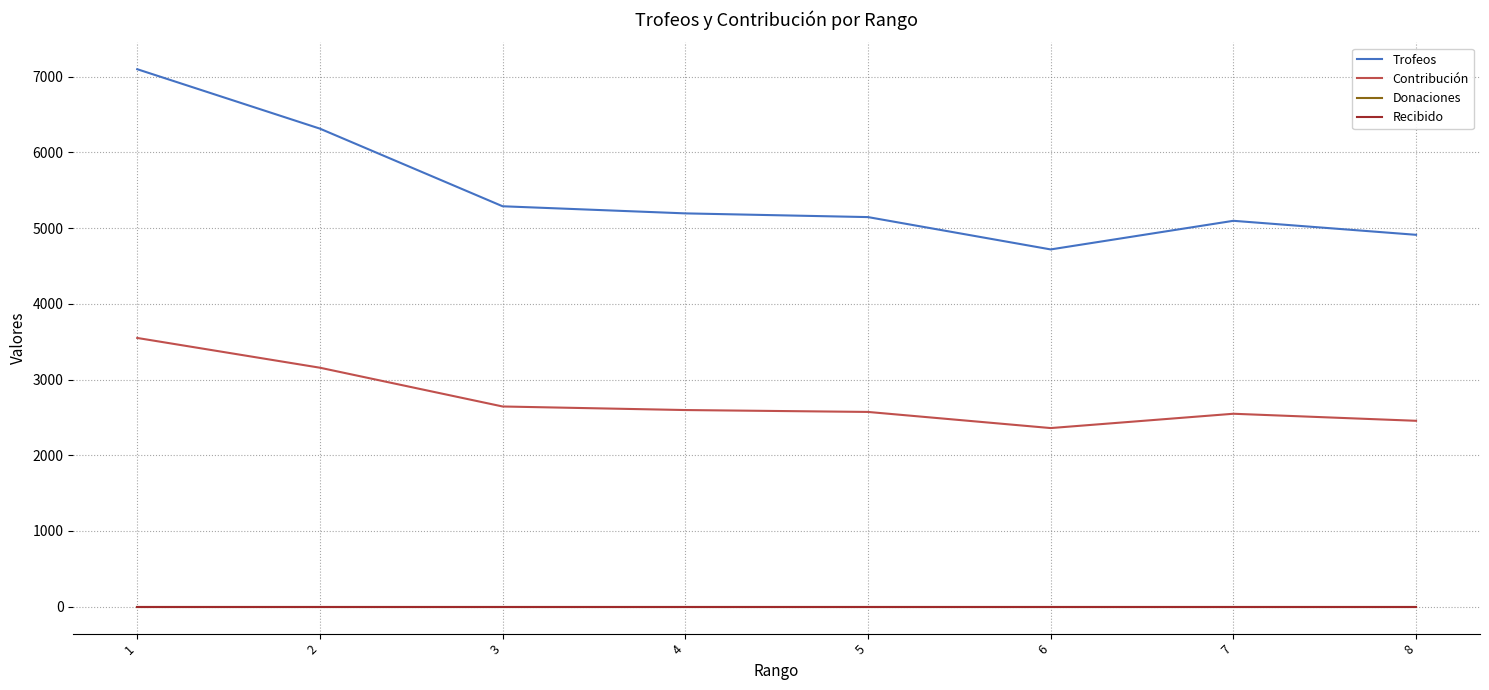

True or false: Donaciones and Contribución cross at least once.

False